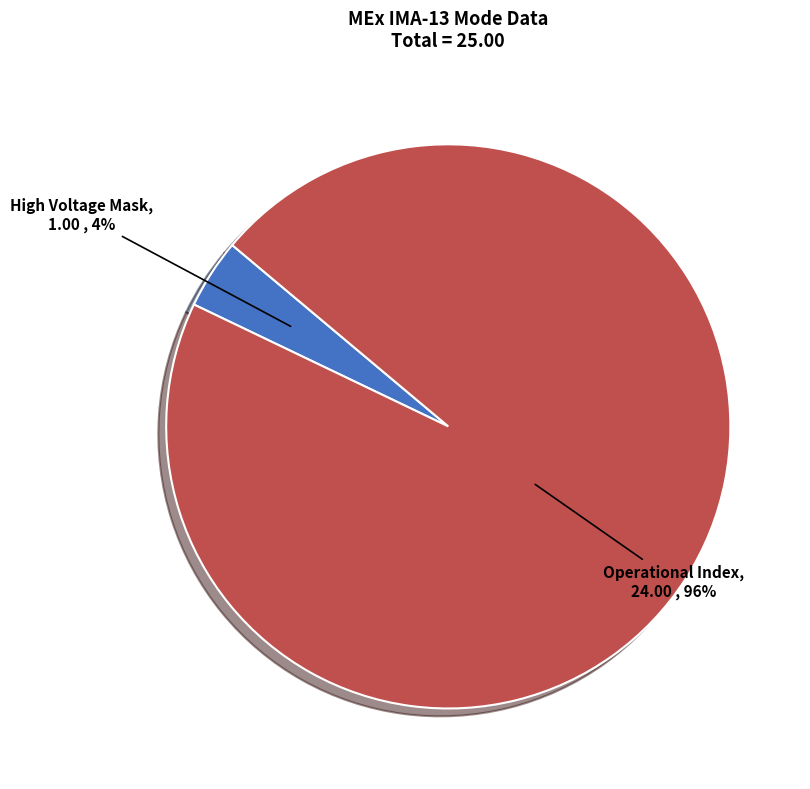

Combined, do Operational Index and High Voltage Mask account for over 50%?

Yes